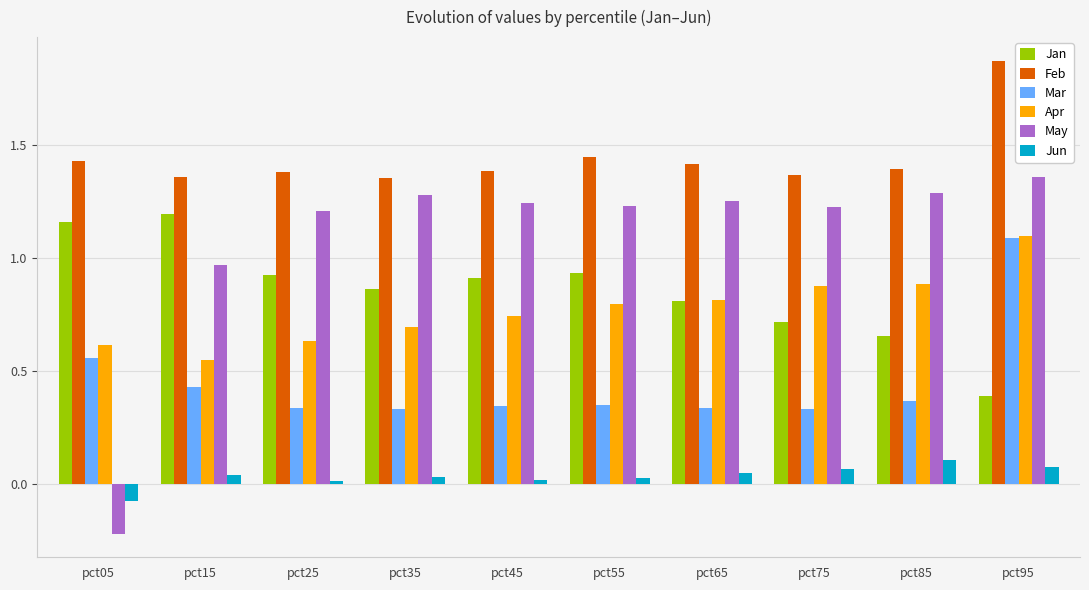

Which series has the largest total across all categories?

Feb